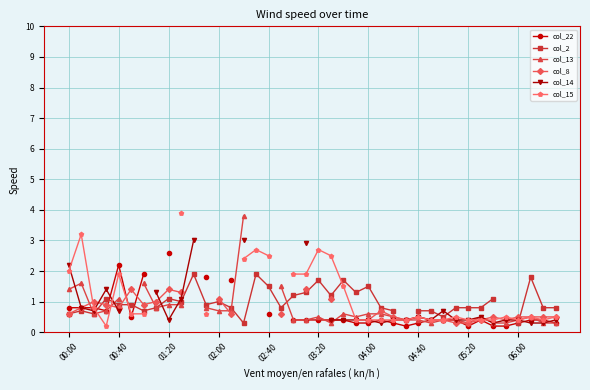

What value does the col_13 series have at 31?

0.4